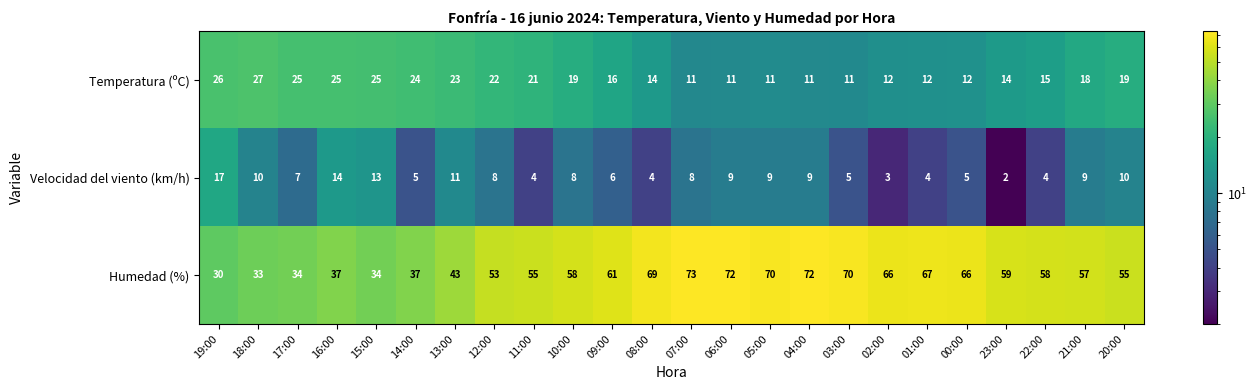

Between 03:00 and 23:00, which series saw the biggest shift?

Humedad (%)